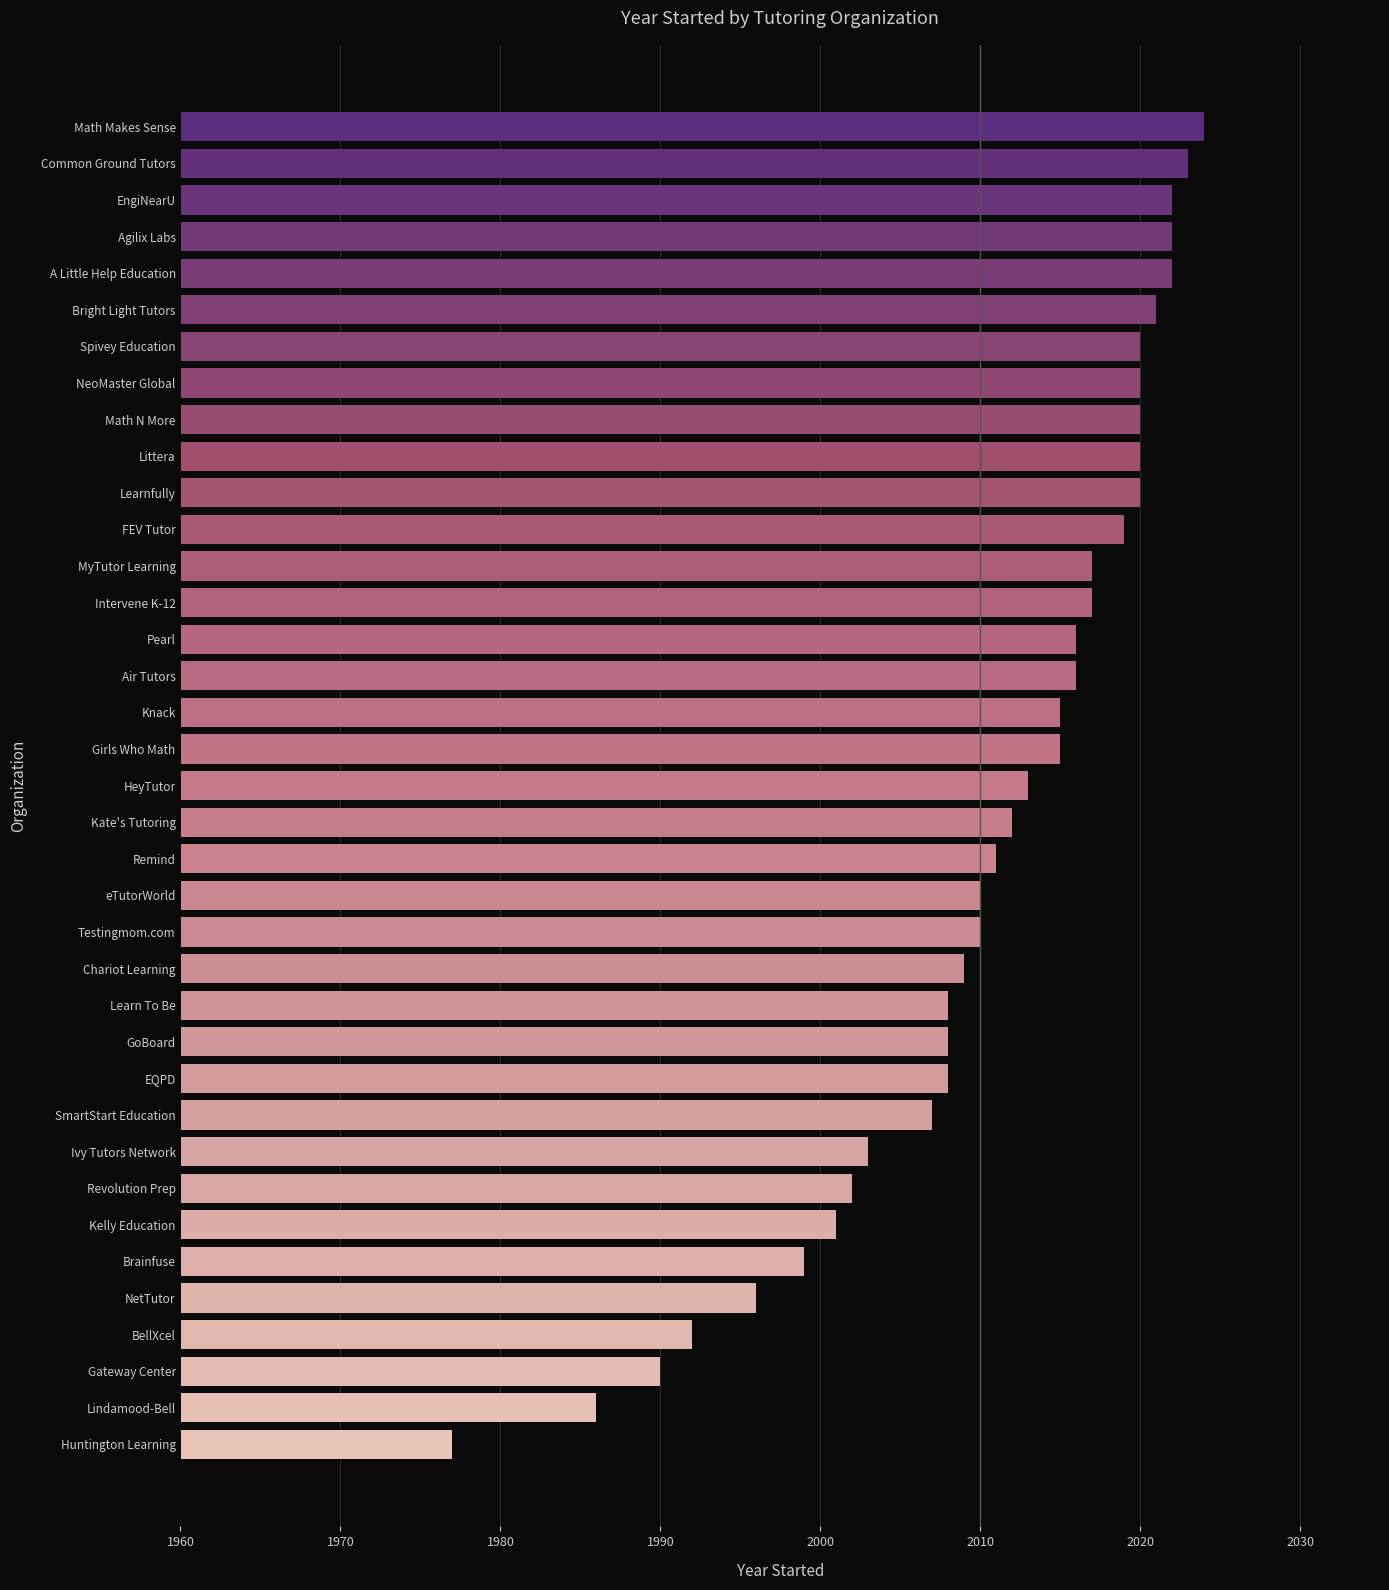

How many data points are less than 2013?

18